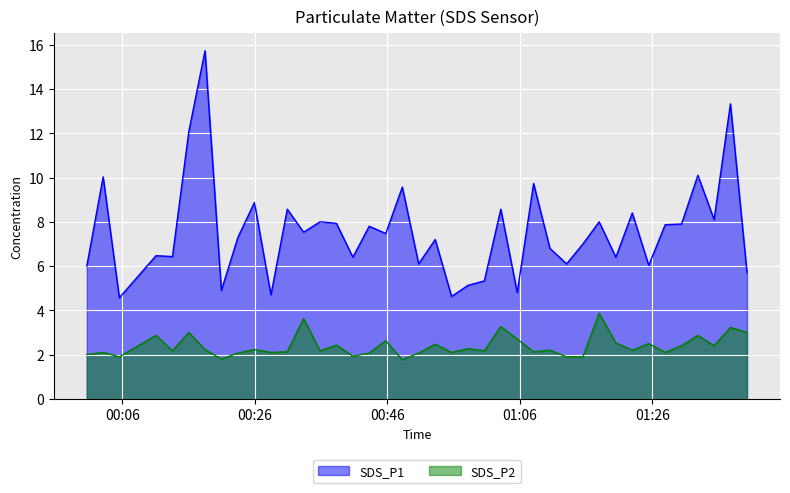

Reading left to right, extract all data points from this chart.

SDS_P1: 6.0	10.0	4.6	6.5	6.4	12.1	15.7	4.9	7.3	8.9	4.7	8.6	7.5	8.0	7.9	6.4	7.8	7.5	9.6	6.1	7.2	4.6	5.1	5.3	8.6	4.8	9.7	6.8	6.1	7.0	8.0	6.4	8.4	6.0	7.9	7.9	10.1	8.1	13.3	5.7
SDS_P2: 2.0	2.1	1.9	2.9	2.2	3.0	2.2	1.8	2.1	2.2	2.1	2.1	3.6	2.2	2.4	1.9	2.1	2.6	1.8	2.1	2.5	2.1	2.3	2.2	3.3	2.7	2.1	2.2	1.9	1.9	3.9	2.5	2.2	2.5	2.1	2.4	2.9	2.4	3.2	3.0